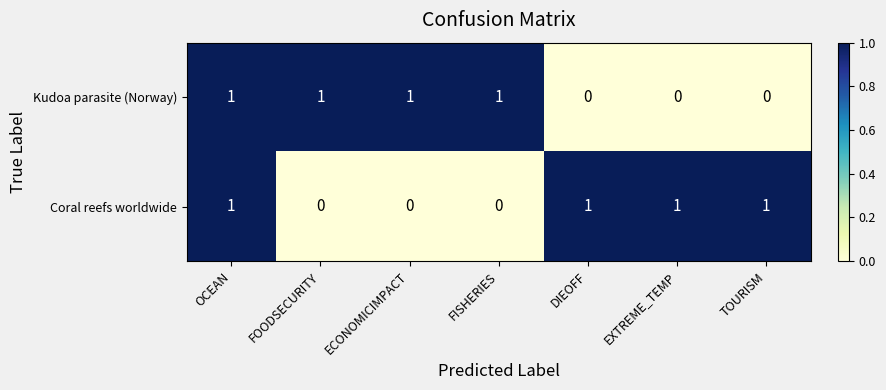

The value of Coral reefs worldwide at EXTREME_TEMP is 1. True or false?

True